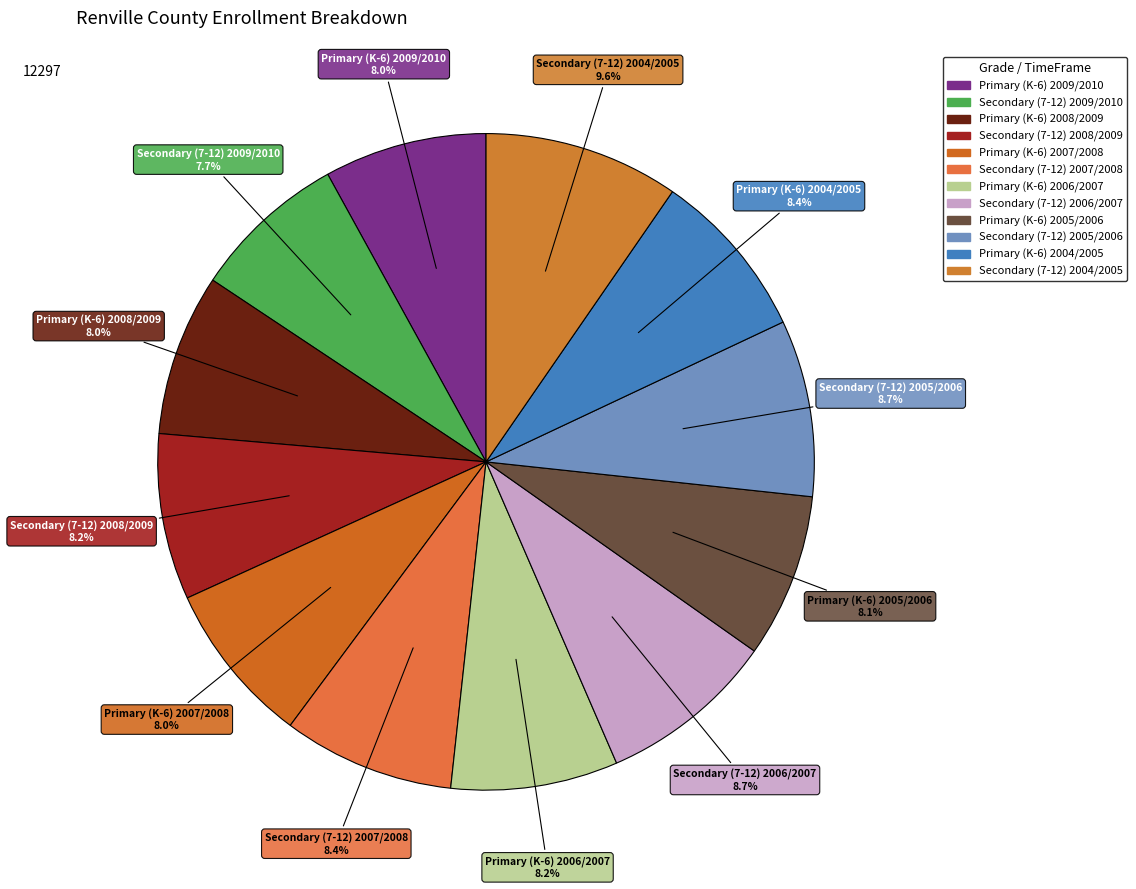

Which has a higher value, Secondary (7-12) 2004/2005 or Primary (K-6) 2007/2008?

Secondary (7-12) 2004/2005